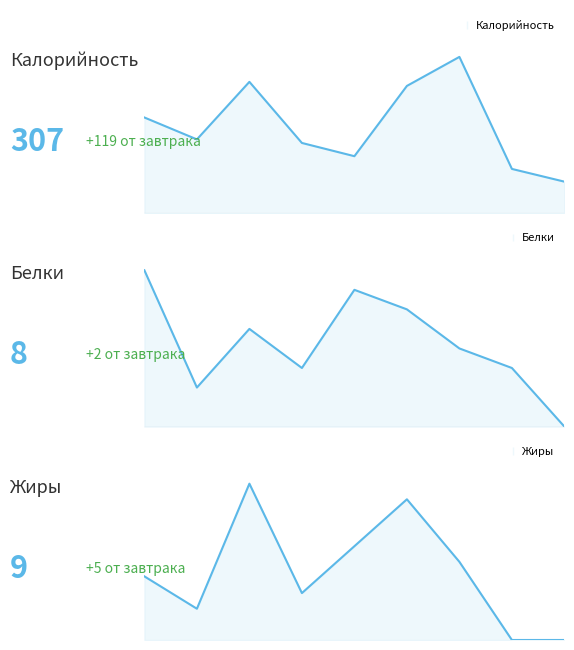

What is the total value across all series at 4?

125.0